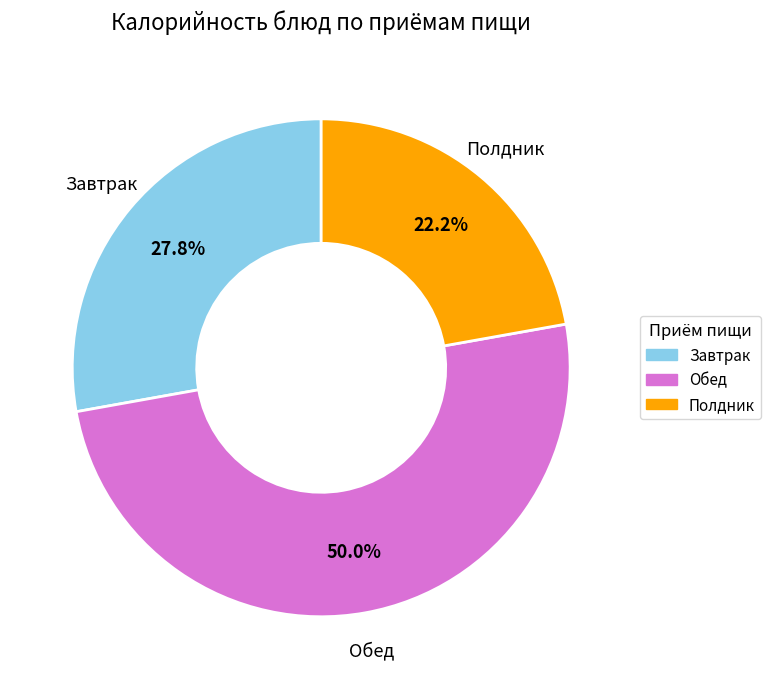

To the nearest percent, what is the difference between the largest and smallest slice percentages?

28%